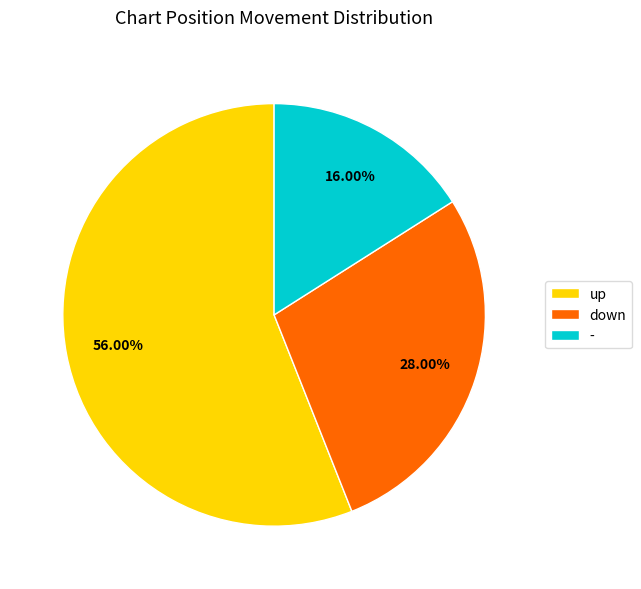

Which category has the biggest portion of the pie?

up